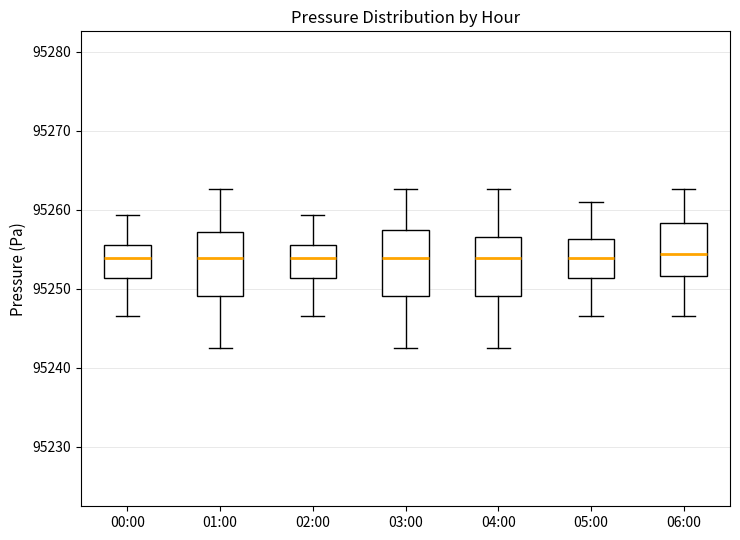

Where is the upper edge of the box for 04:00 on the y-axis? The values are not printed on the chart, so give them approximately, as read against the axis.

95257